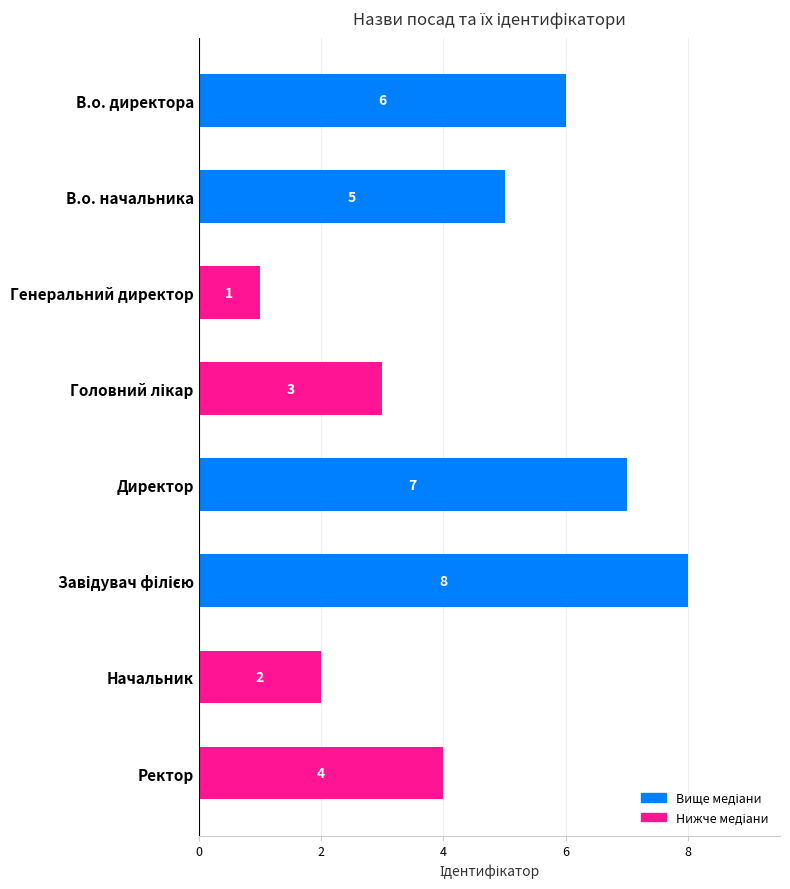

What is the maximum value shown in the chart?

8